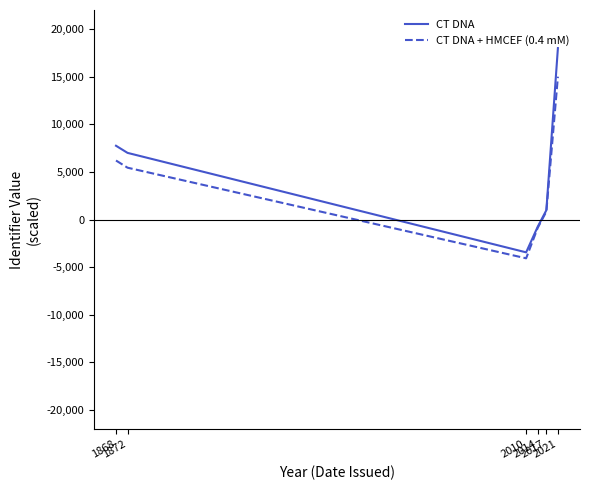

What is the sum of the CT DNA + HMCEF (0.4 mM) values at 2014 and 2017?

-32.2